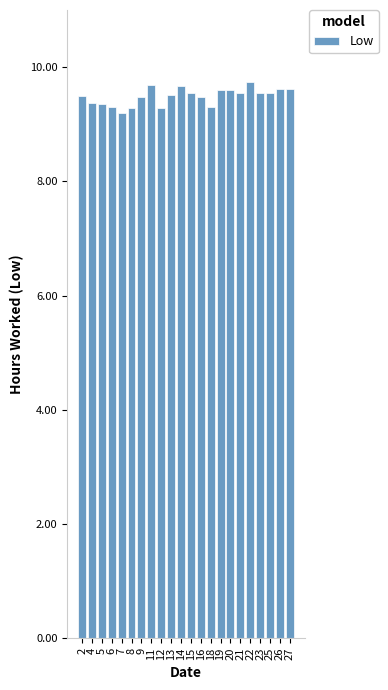

What is the difference between the second highest and minimum values?

0.5